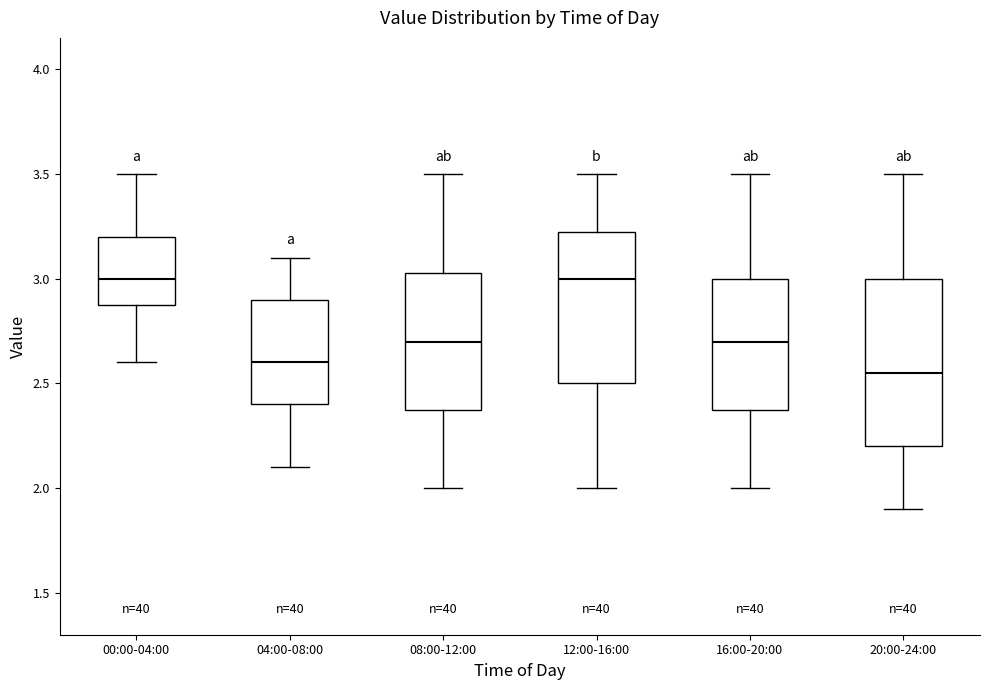

Reading left to right, transcribe this box plot: for each box, give where its median line is, the range the box spans, and where its two whiskers end, as read against the y-axis. The values are not printed on the chart, so give them approximately, as read against the axis.

00:00-04:00: median 3.00, box 2.90 to 3.20, whiskers 2.60 to 3.50
04:00-08:00: median 2.60, box 2.40 to 2.90, whiskers 2.10 to 3.10
08:00-12:00: median 2.70, box 2.40 to 3.05, whiskers 2.00 to 3.50
12:00-16:00: median 3.00, box 2.50 to 3.25, whiskers 2.00 to 3.50
16:00-20:00: median 2.70, box 2.40 to 3.00, whiskers 2.00 to 3.50
20:00-24:00: median 2.55, box 2.20 to 3.00, whiskers 1.90 to 3.50